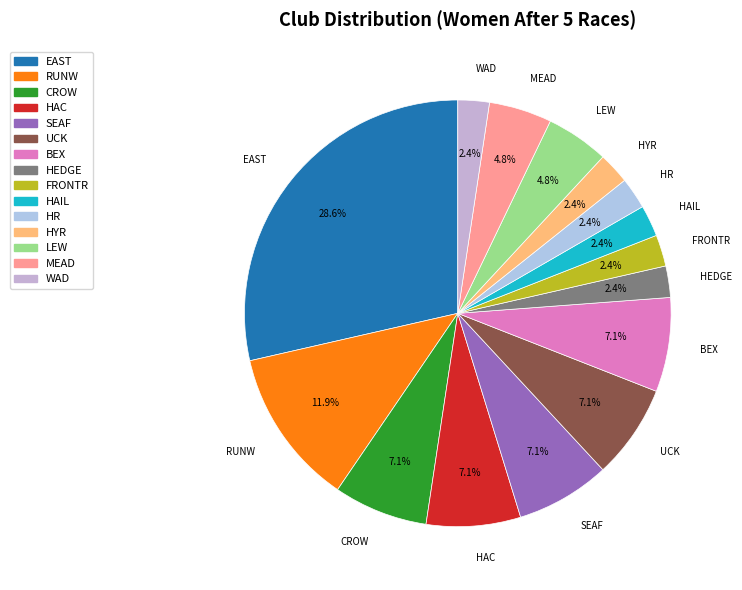

To the nearest percent, what is the average slice percentage?

7%